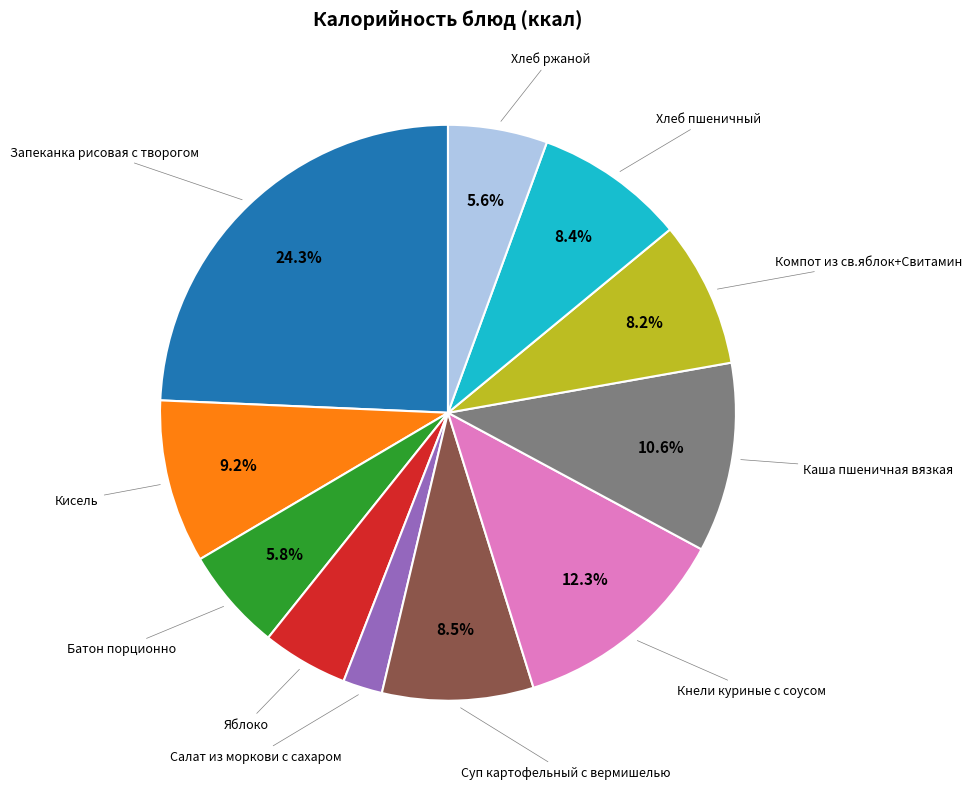

What is the ratio of the value at Хлеб ржаной to the value at Кисель?

0.6